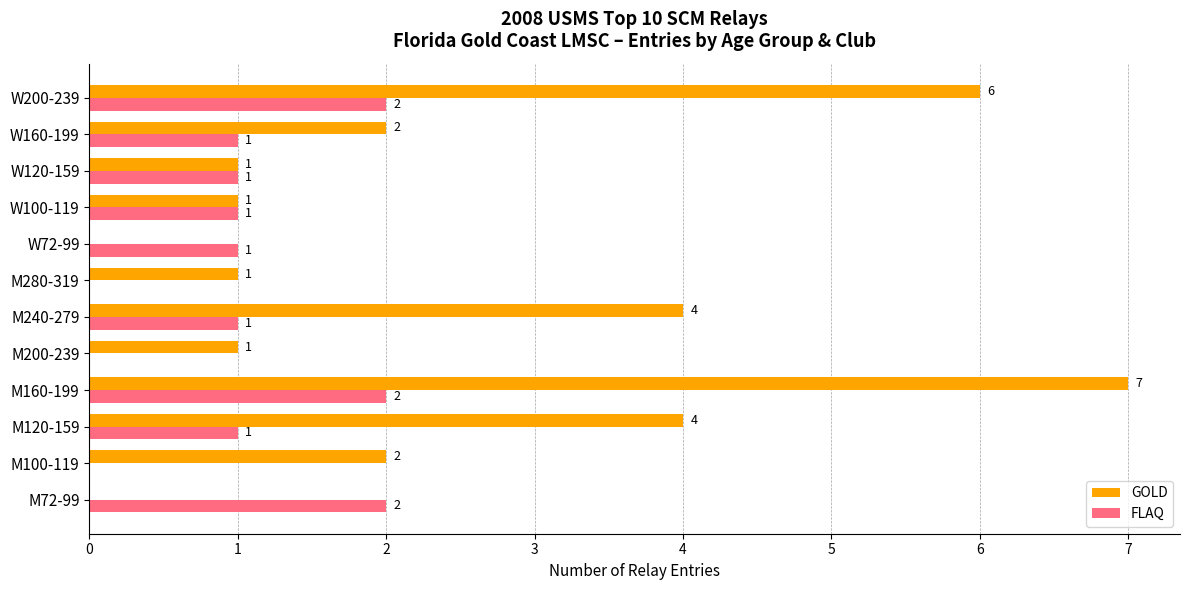

What is the sum of all FLAQ values?

12